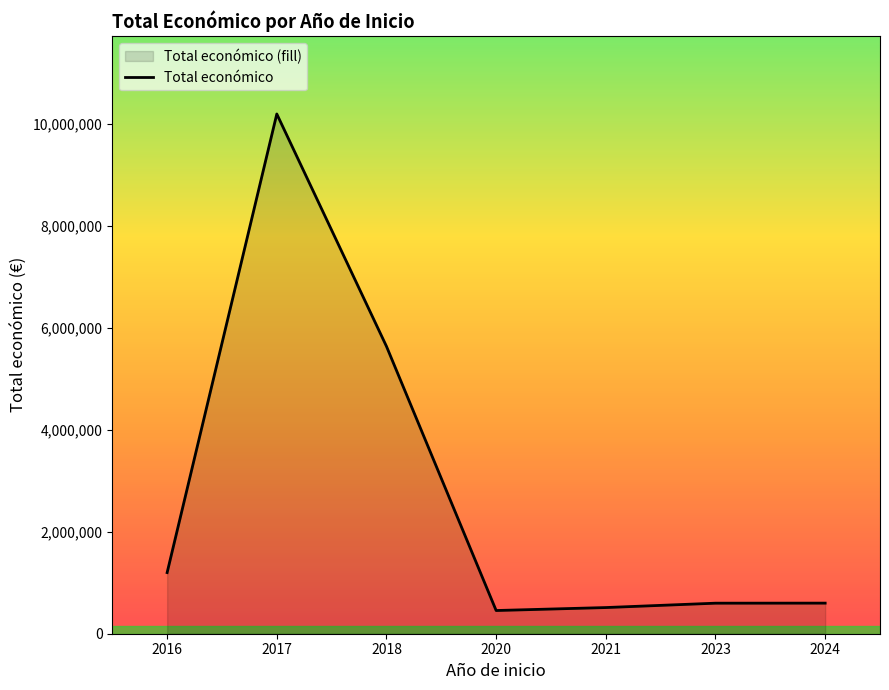

How many data points are less than 599960?

3